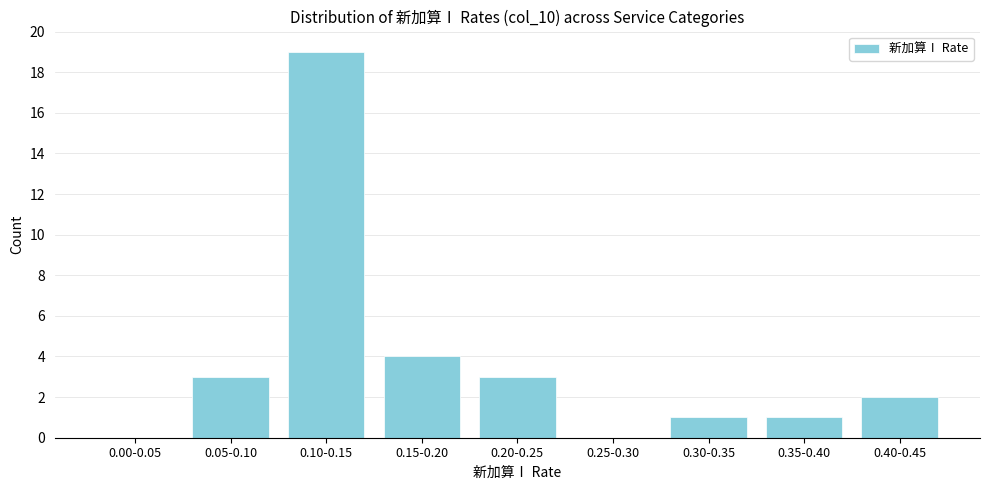

Reading left to right, what are all the values shown in this chart?

0.00-0.05=0	0.05-0.10=3	0.10-0.15=19	0.15-0.20=4	0.20-0.25=3	0.25-0.30=0	0.30-0.35=1	0.35-0.40=1	0.40-0.45=2